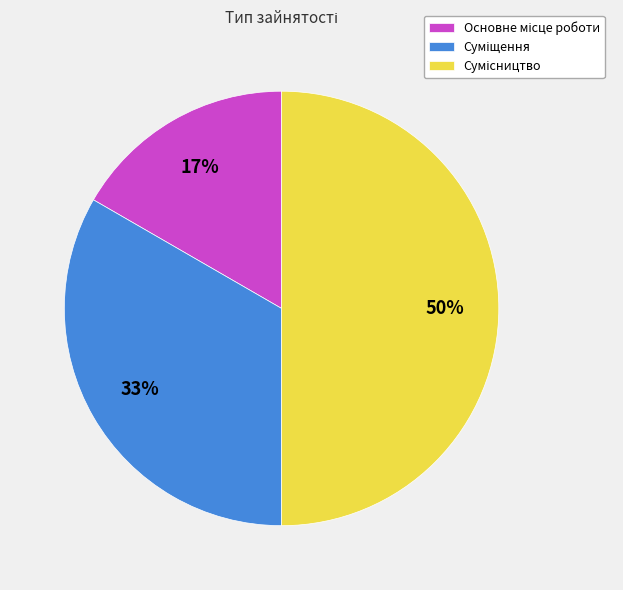

To the nearest percent, what is the difference between the largest and smallest slice percentages?

33%